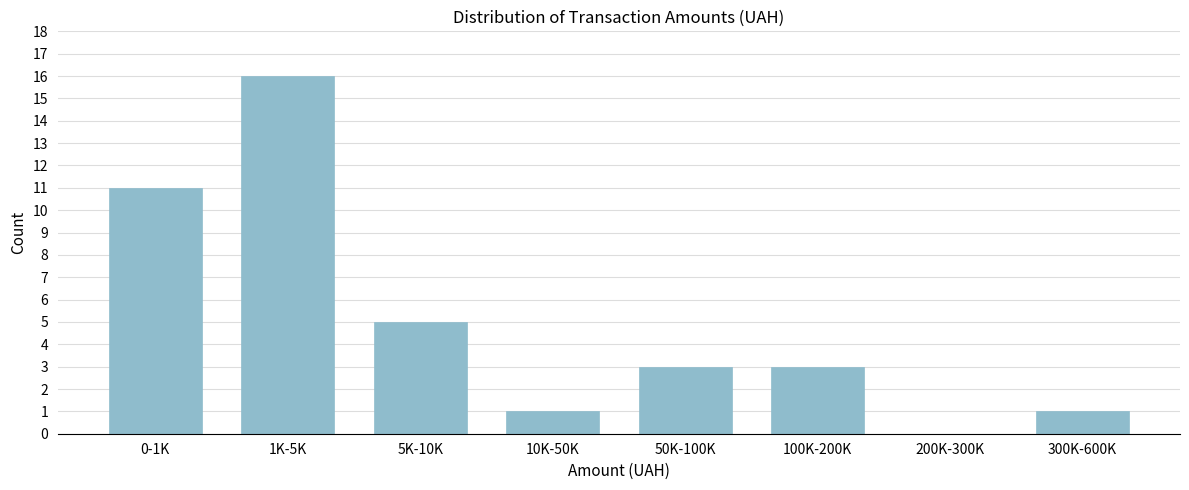

Reading left to right, transcribe all the data shown in this chart.

0-1K=11	1K-5K=16	5K-10K=5	10K-50K=1	50K-100K=3	100K-200K=3	200K-300K=0	300K-600K=1